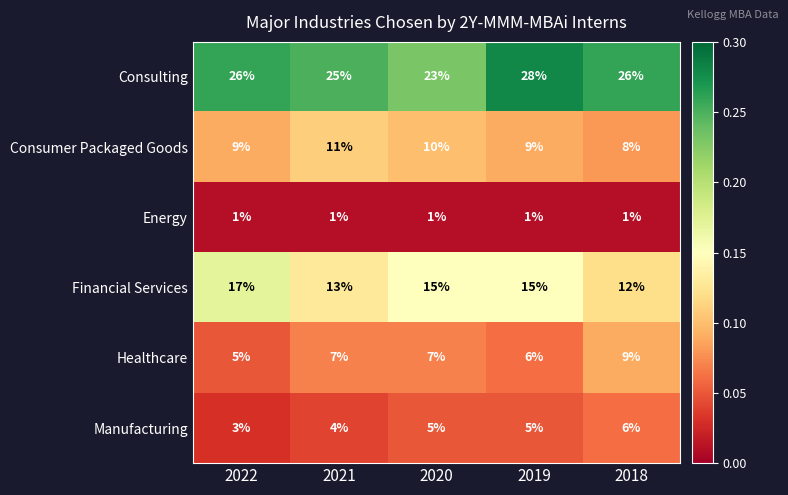

What is the spread (max minus min) of values at 2022?

25